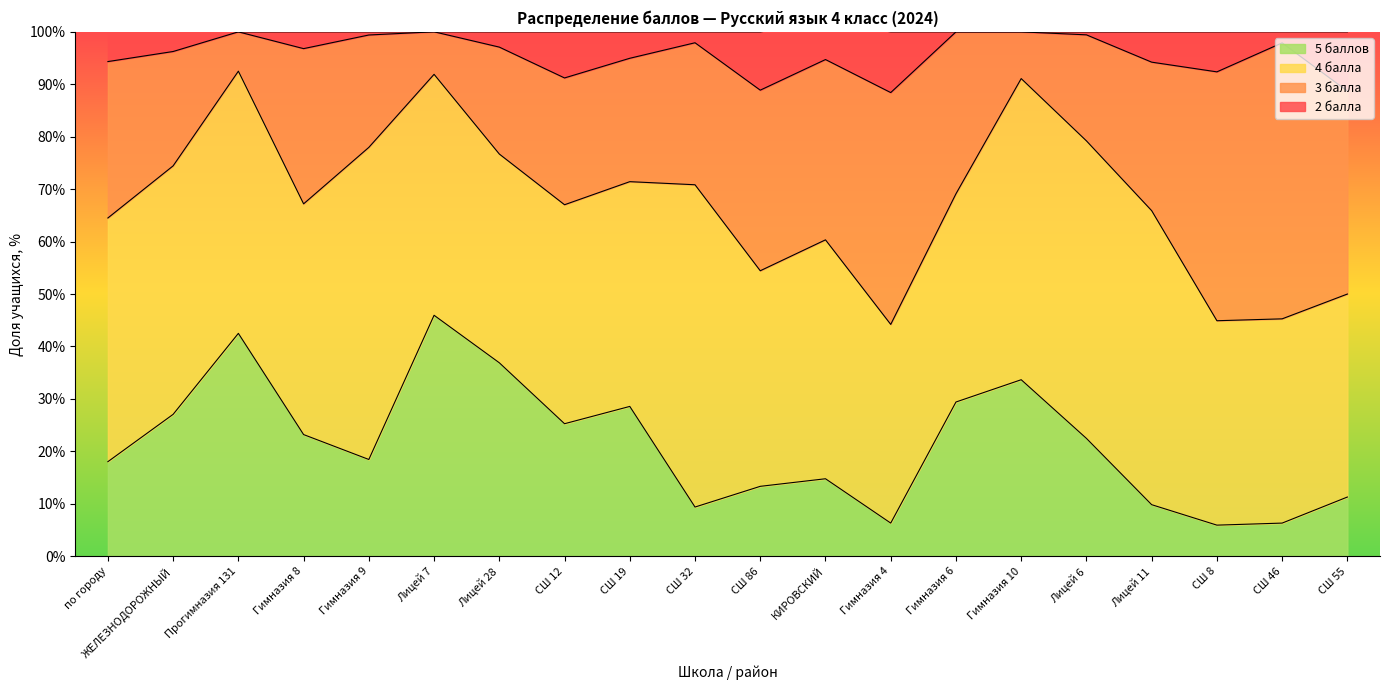

What position from the right is СШ 32?

11